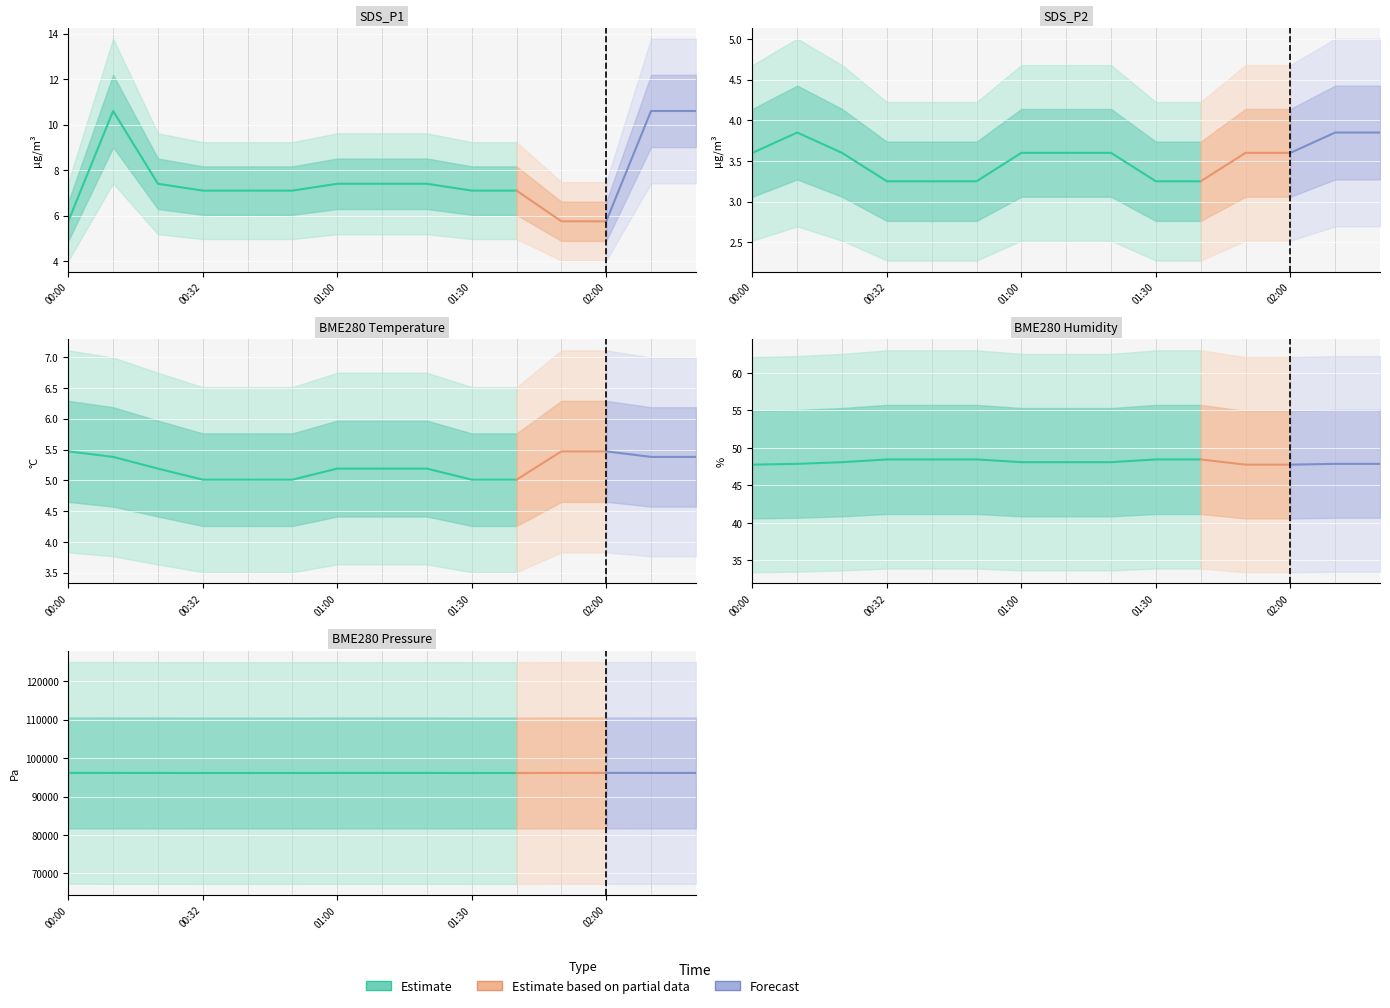

At which category is the sum across all series the highest?

00:00